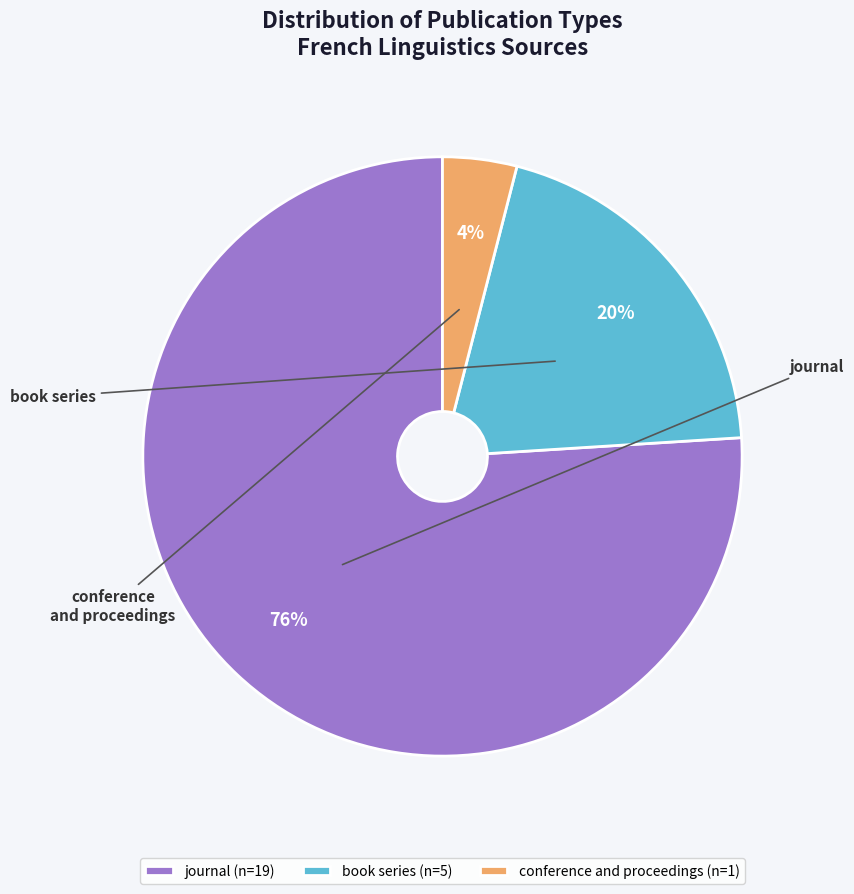

How many slices are in this pie chart?

3